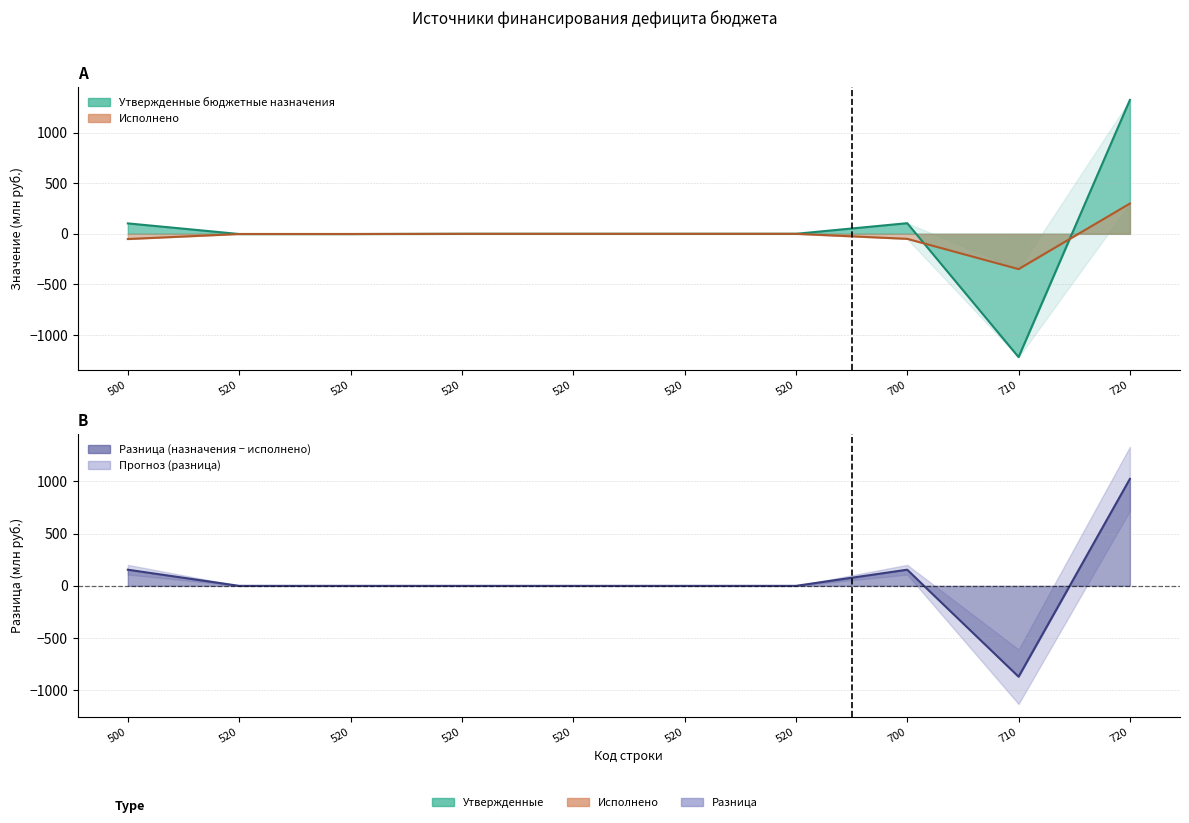

What is the greatest value displayed?

1322.2